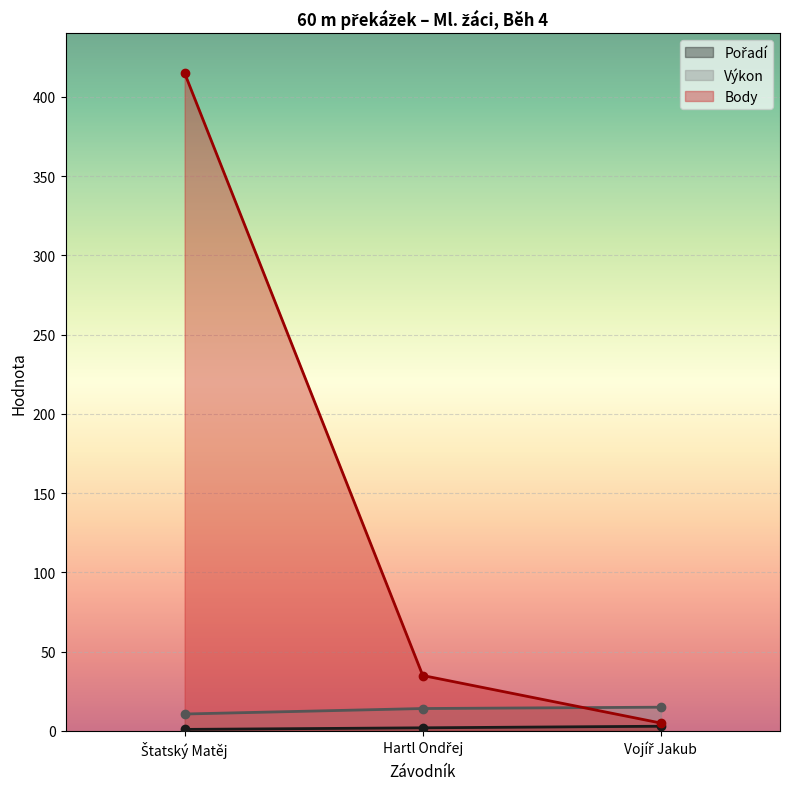

Reading left to right, transcribe all the data shown in this chart.

Pořadí: Štatský Matěj=1.0	Hartl Ondřej=2.0	Vojíř Jakub=3.0
Výkon: Štatský Matěj=10.7	Hartl Ondřej=14.2	Vojíř Jakub=15.0
Body: Štatský Matěj=415.0	Hartl Ondřej=35.0	Vojíř Jakub=5.0